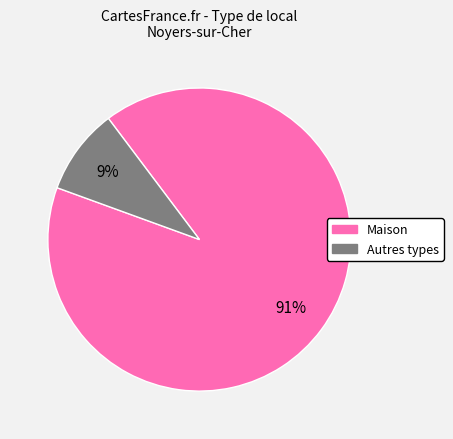

How many slices are in this pie chart?

2